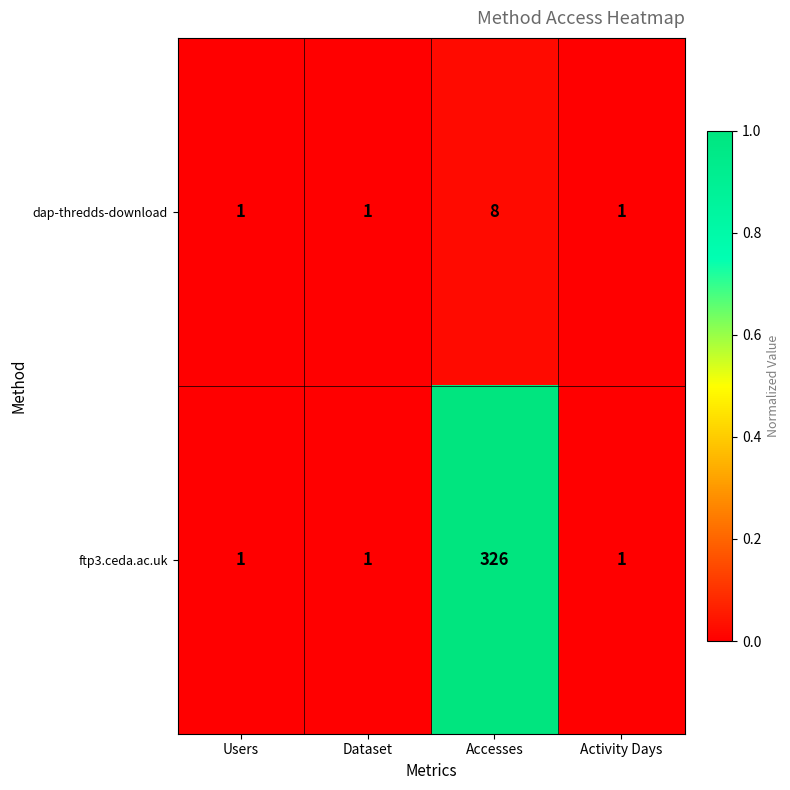

What is the maximum value for dap-thredds-download?

8